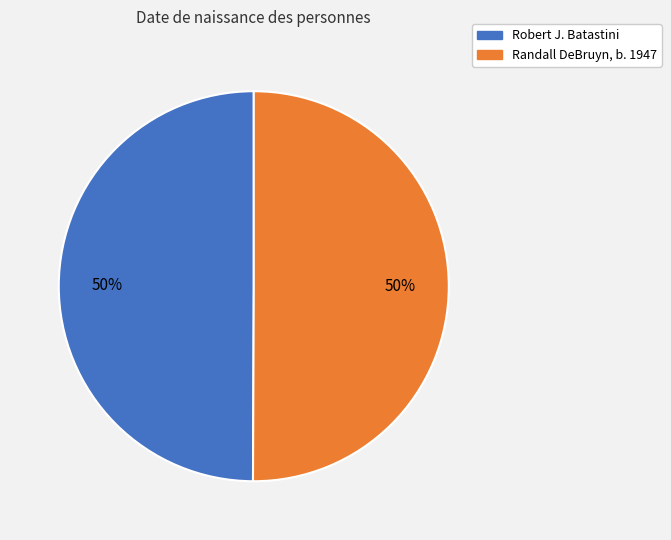

What percentage is the Randall DeBruyn, b. 1947 slice, to the nearest percent?

50%